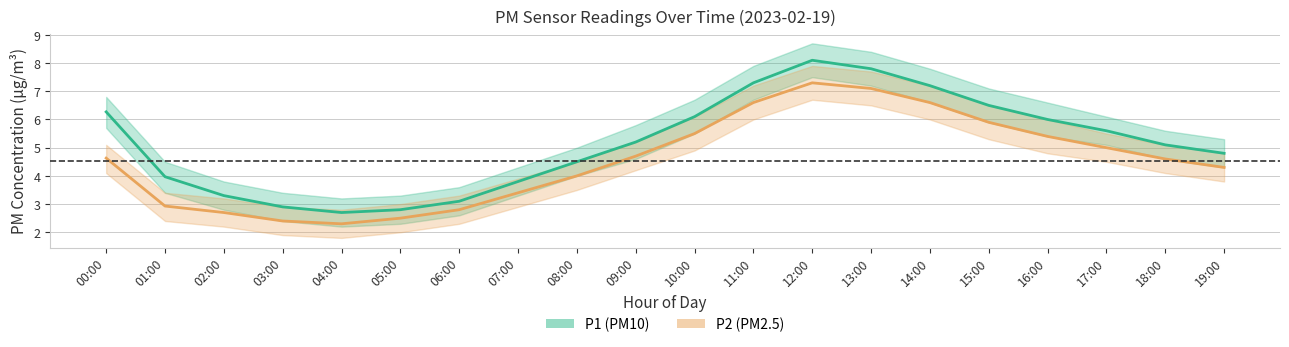

True or false: P2 (PM2.5) has more than 0 points higher than both neighbors.

True